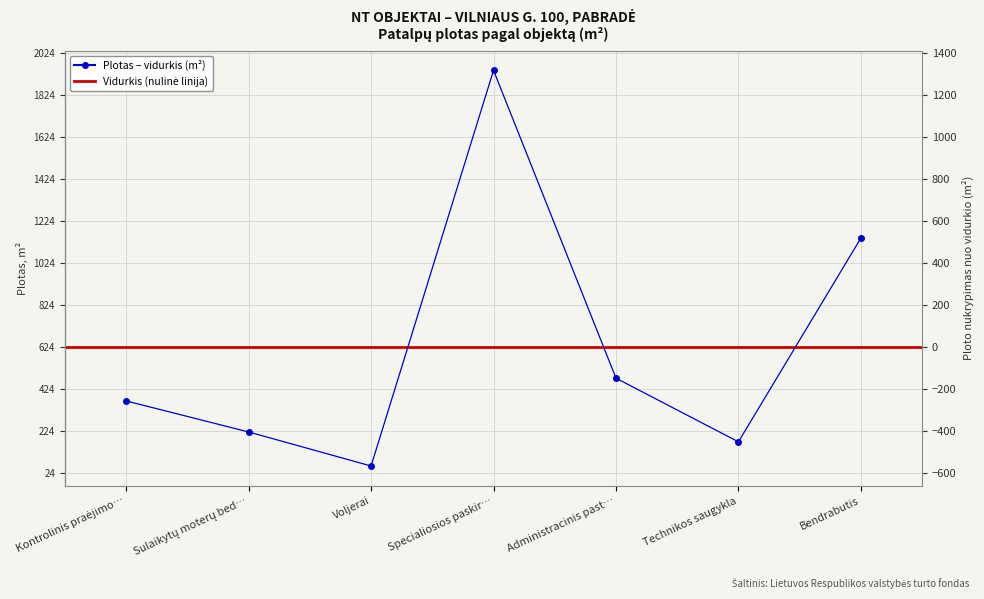

Reading left to right, extract all data points from this chart.

Kontrolinis praėjimo punktas=-258.5	Sulaikytų moterų bedrabutis=-406.5	Voljerai=-569.0	Specialiosios paskirties pastatas=1319.1	Administracinis pastatas=-149.8	Technikos saugykla=-453.7	Bendrabutis=518.8